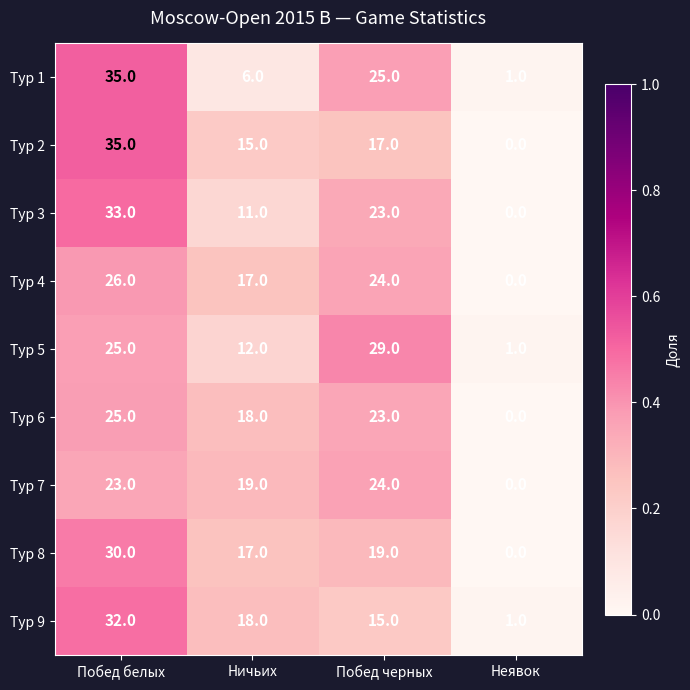

Which label corresponds to the smallest value in the chart?

Неявок